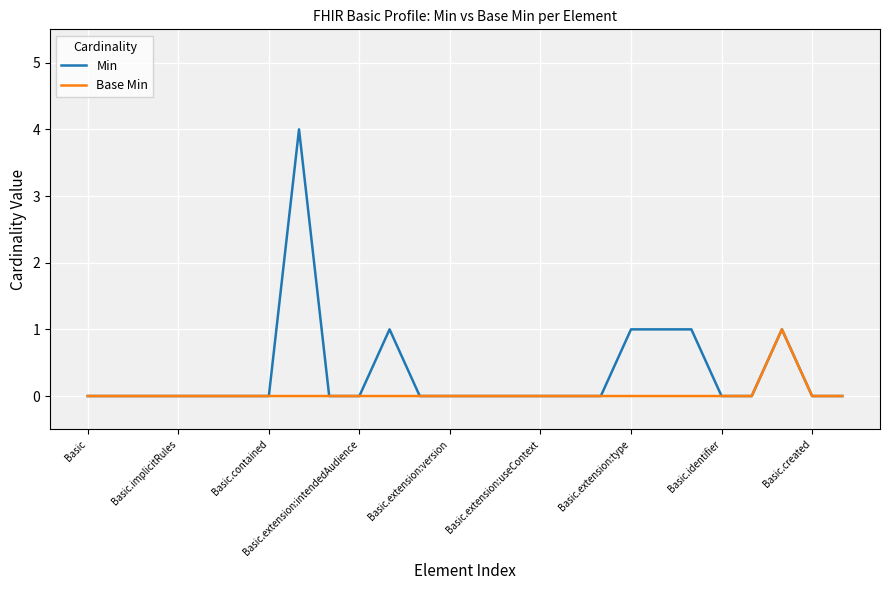

Which series has the largest total across all categories?

Min